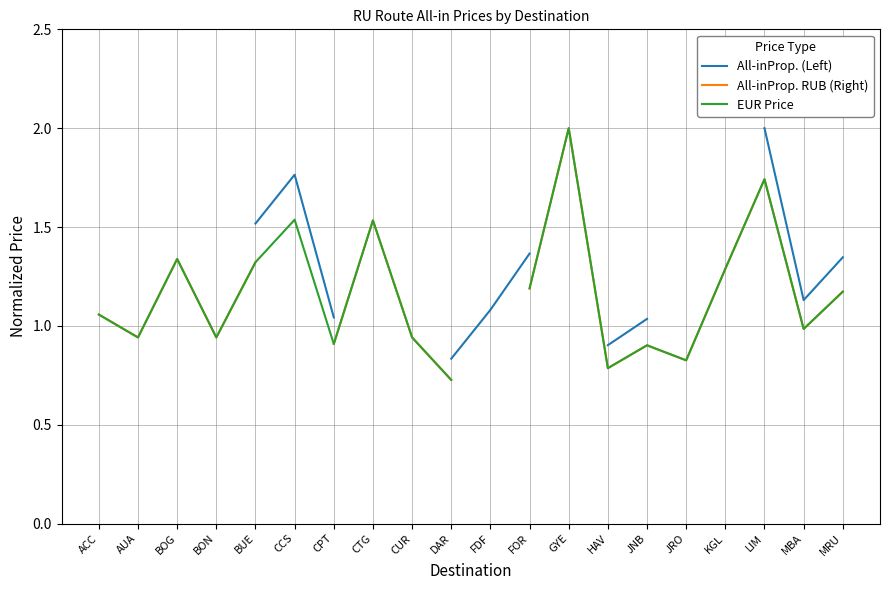

What is the label of the 17th point from the left?

KGL